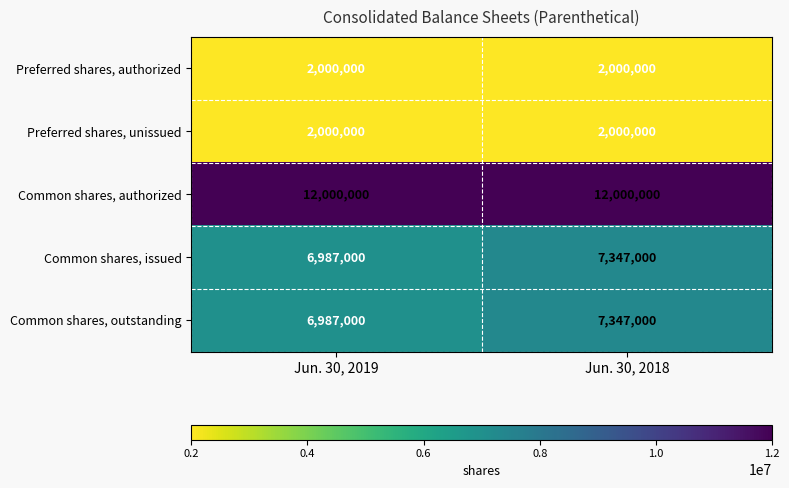

At which label is Common shares, outstanding closest to 7167000?

Jun. 30, 2019